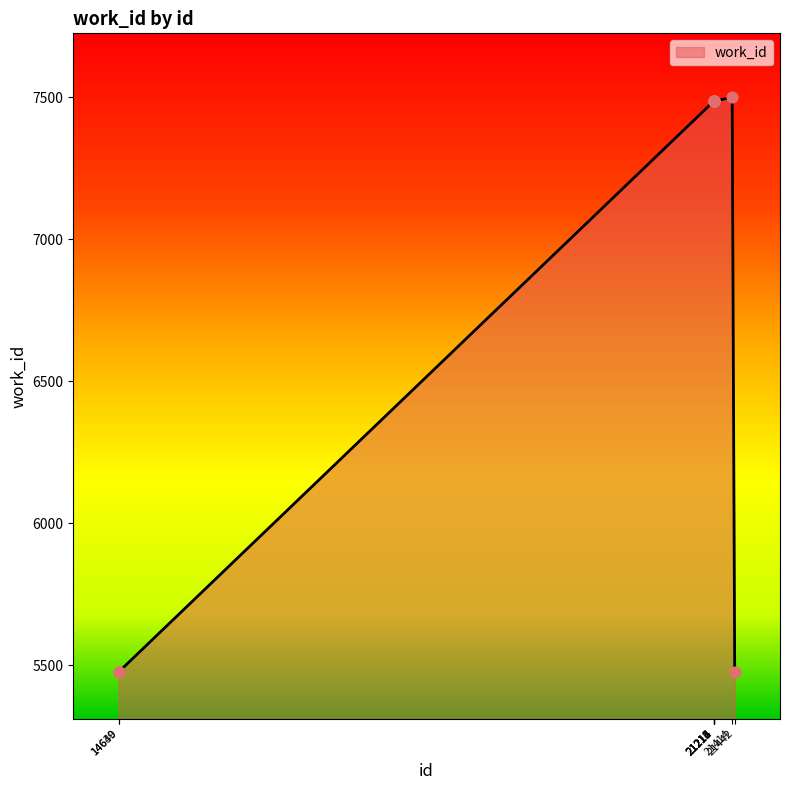

Between 21214 and 14640, which is larger?

21214